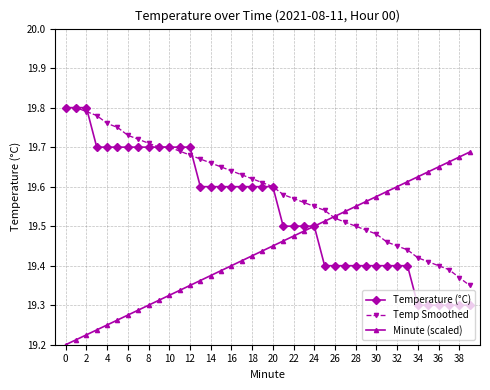

At how many categories does at least one series exceed 19?

40